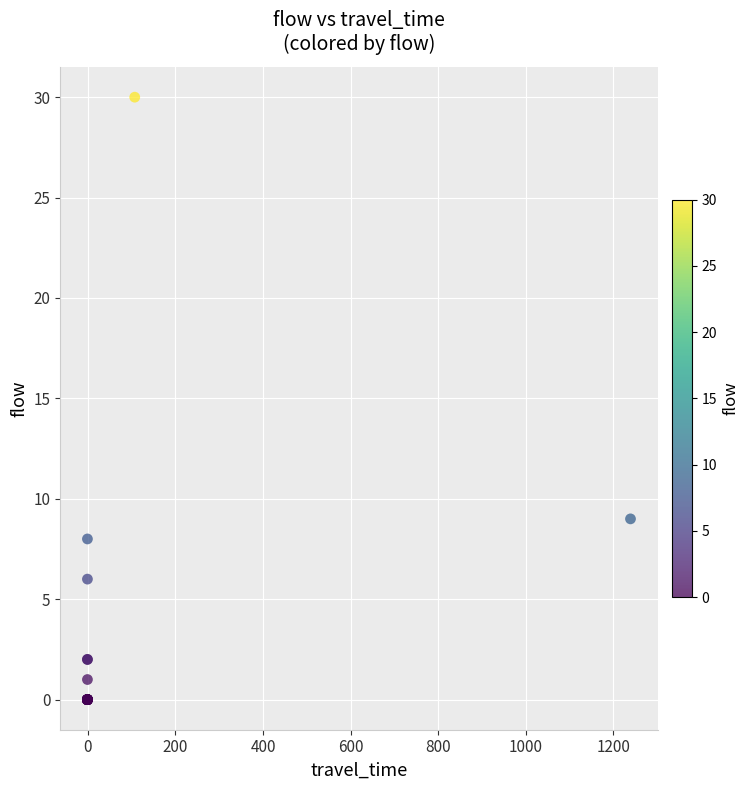

What Y value in the scatter plot is closest to 15?

9